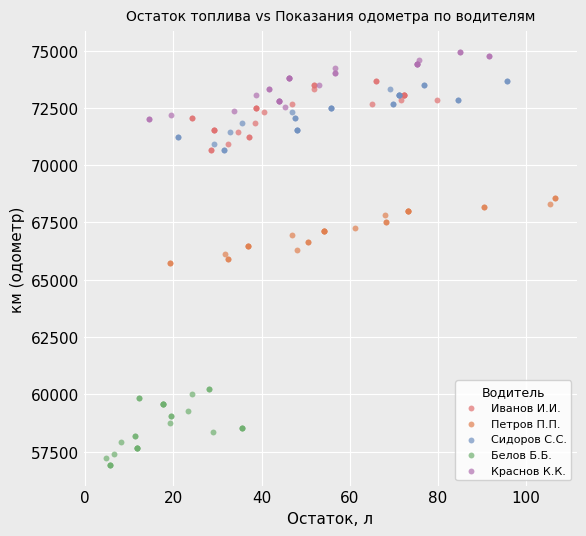

Which series has the widest spread of Y values?

Белов Б.Б.